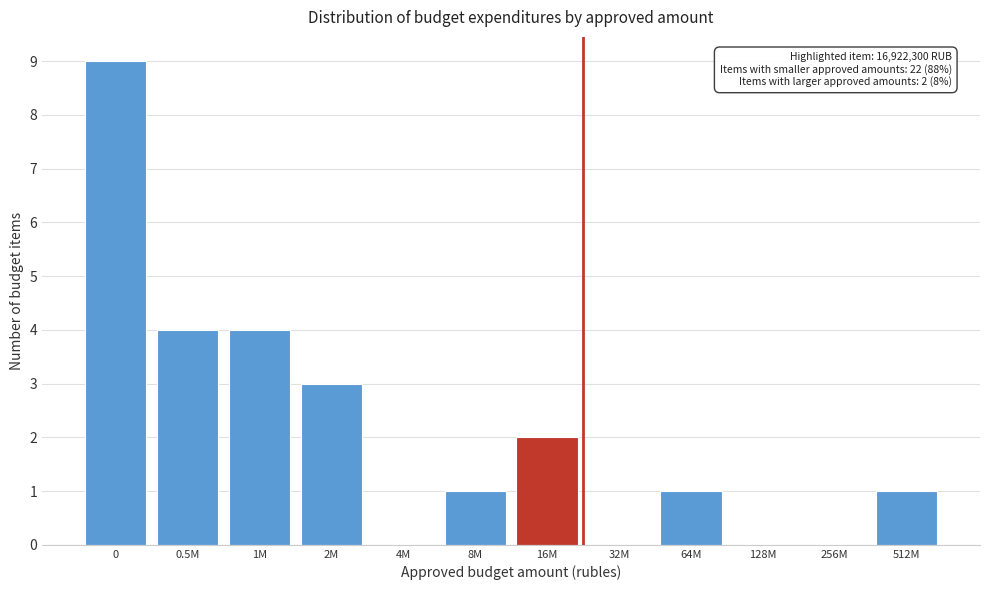

Reading left to right, what are all the values shown in this chart?

0=9	0.5M=4	1M=4	2M=3	4M=0	8M=1	16M=2	32M=0	64M=1	128M=0	256M=0	512M=1